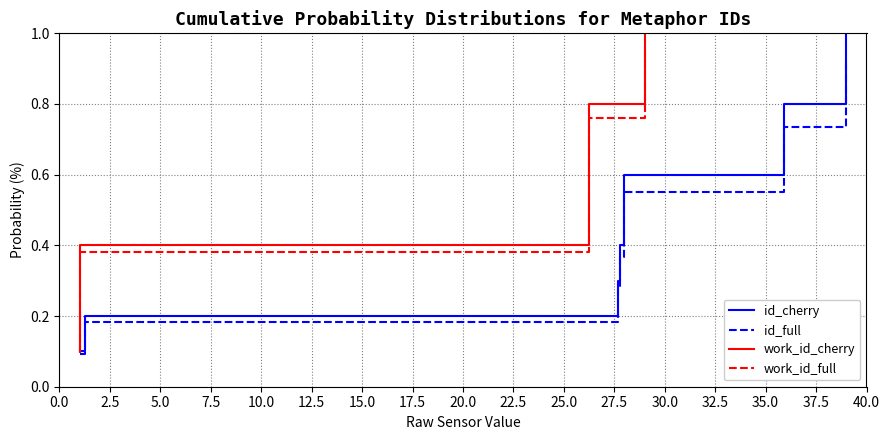

True or false: id_full and id_cherry intersect in this chart.

False